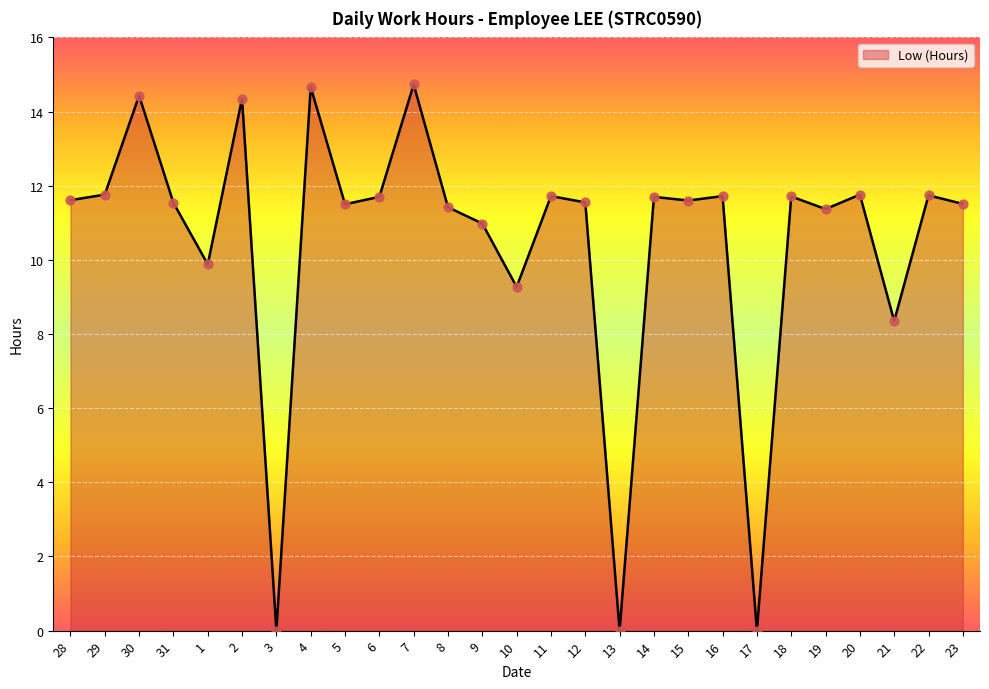

Between 22 and 4, which is larger?

4